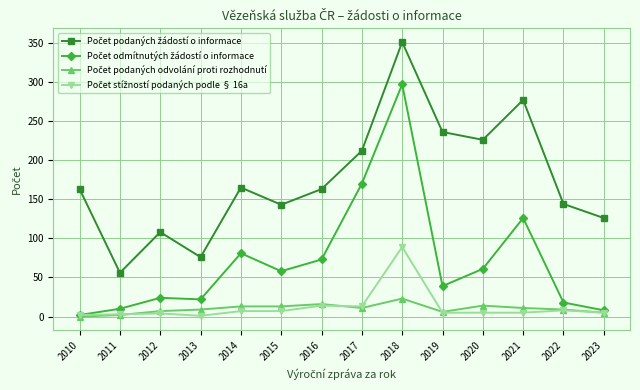

At which category is the sum across all series the highest?

2018